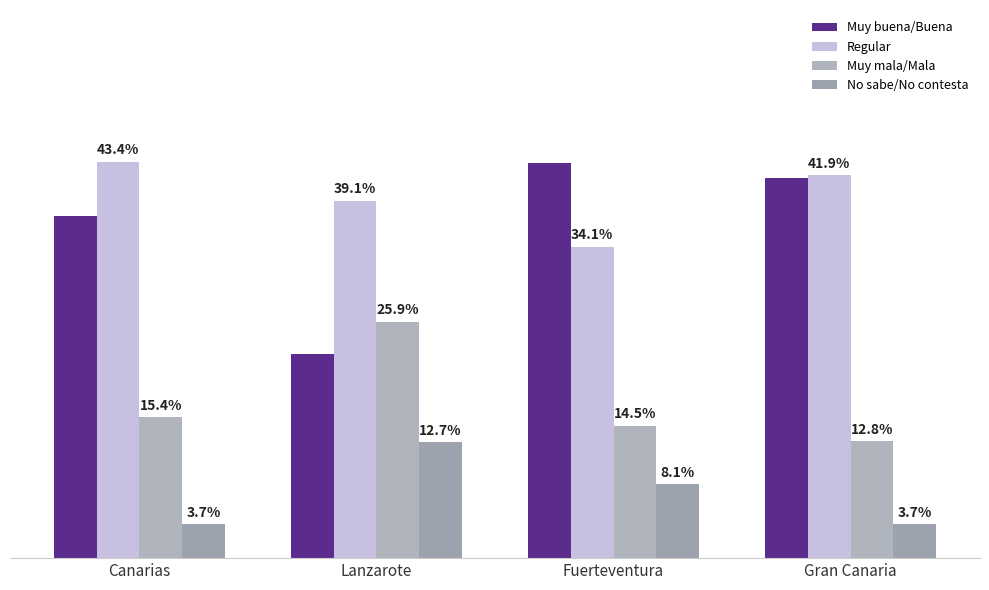

At which label does Muy mala/Mala first exceed 15?

Canarias